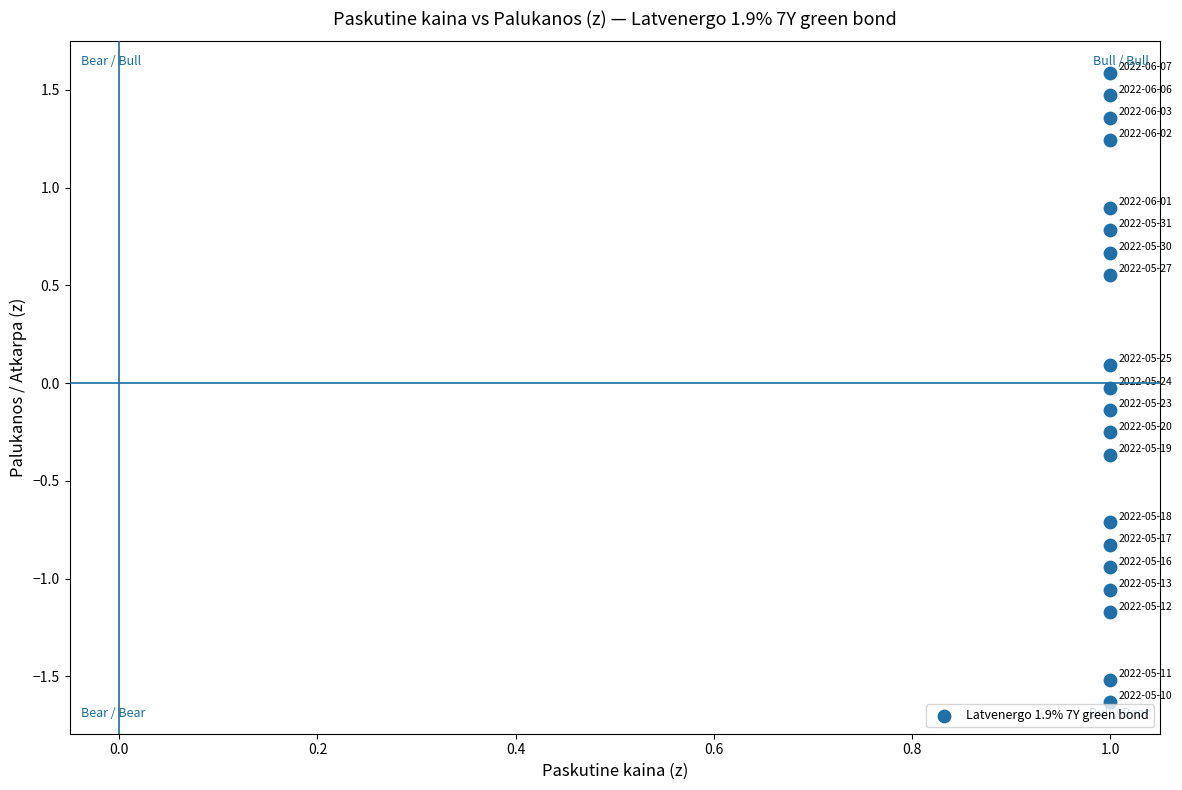

What is the range of Y values (max minus min)?

3.2